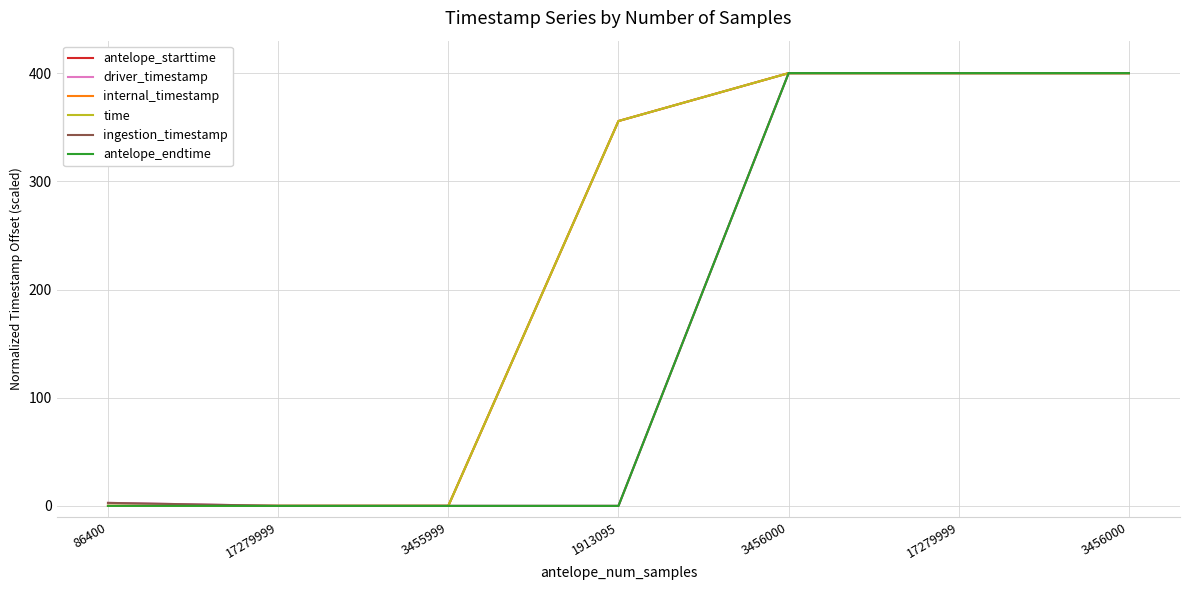

List the labels in order of driver_timestamp value, smallest first.

1913095, 17279999, 3455999, 86400, 17279999, 3456000, 3456000